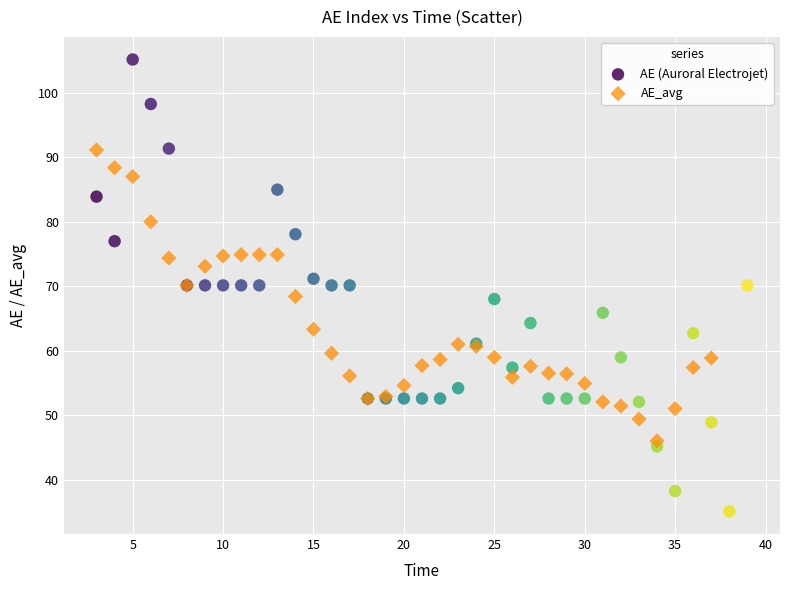

Which series reaches the minimum Y coordinate?

AE (Auroral Electrojet)